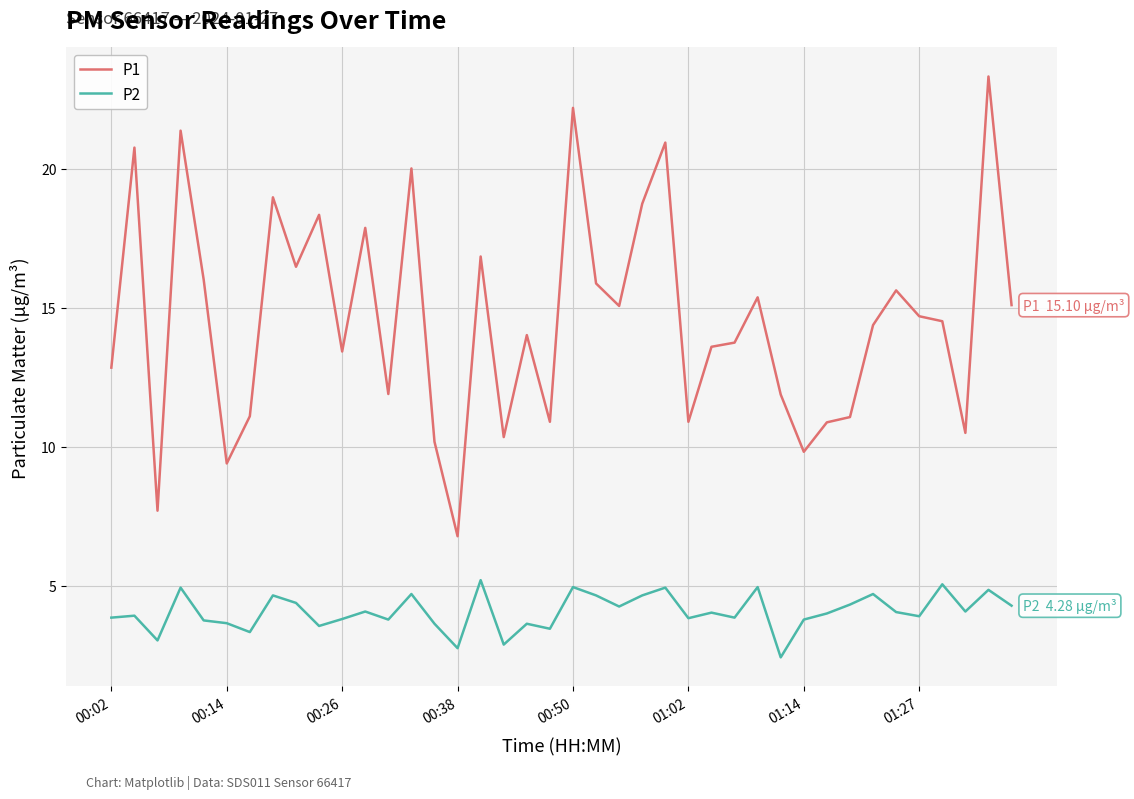

How many lines are shown in the chart?

2